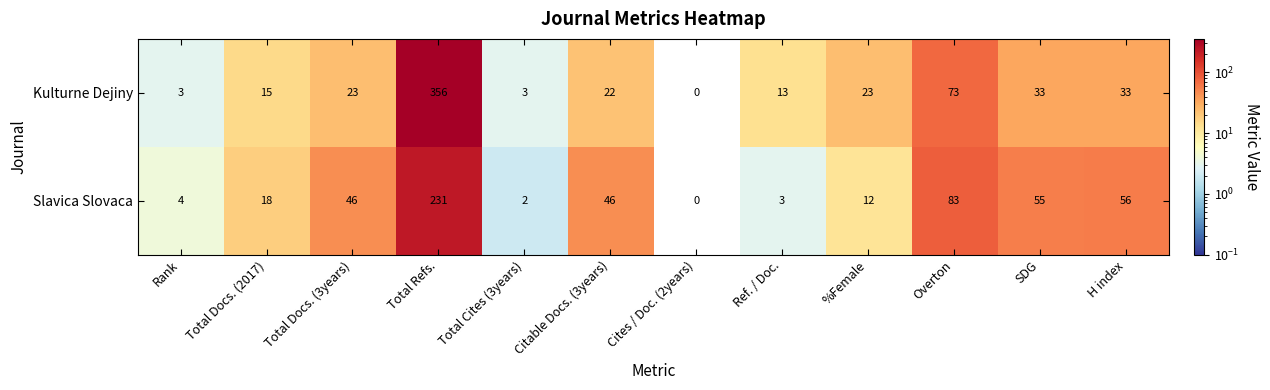

Which label corresponds to the smallest value in the chart?

Cites / Doc. (2years)